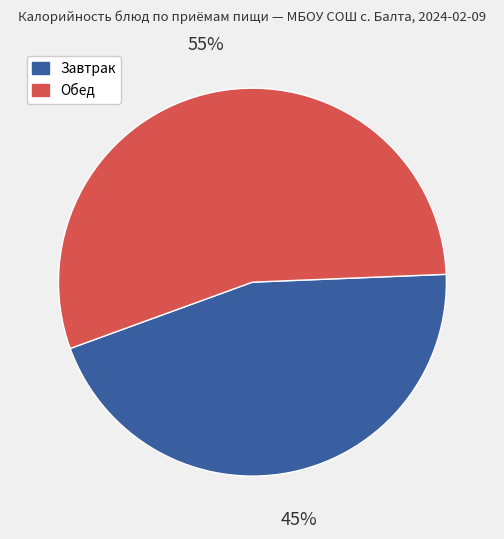

Is there any slice that represents more than half of the pie?

Yes